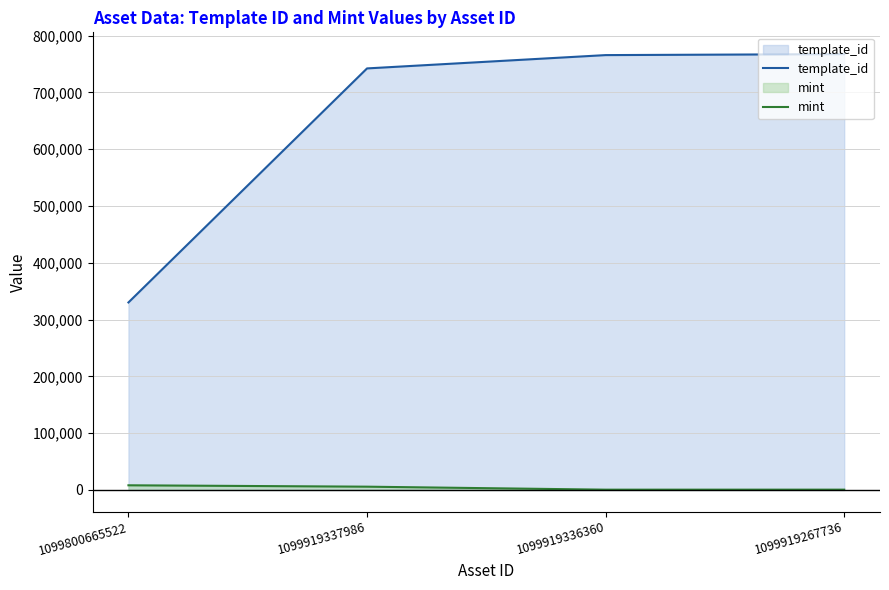

At which category does the chart reach its peak across all series?

1099919267736